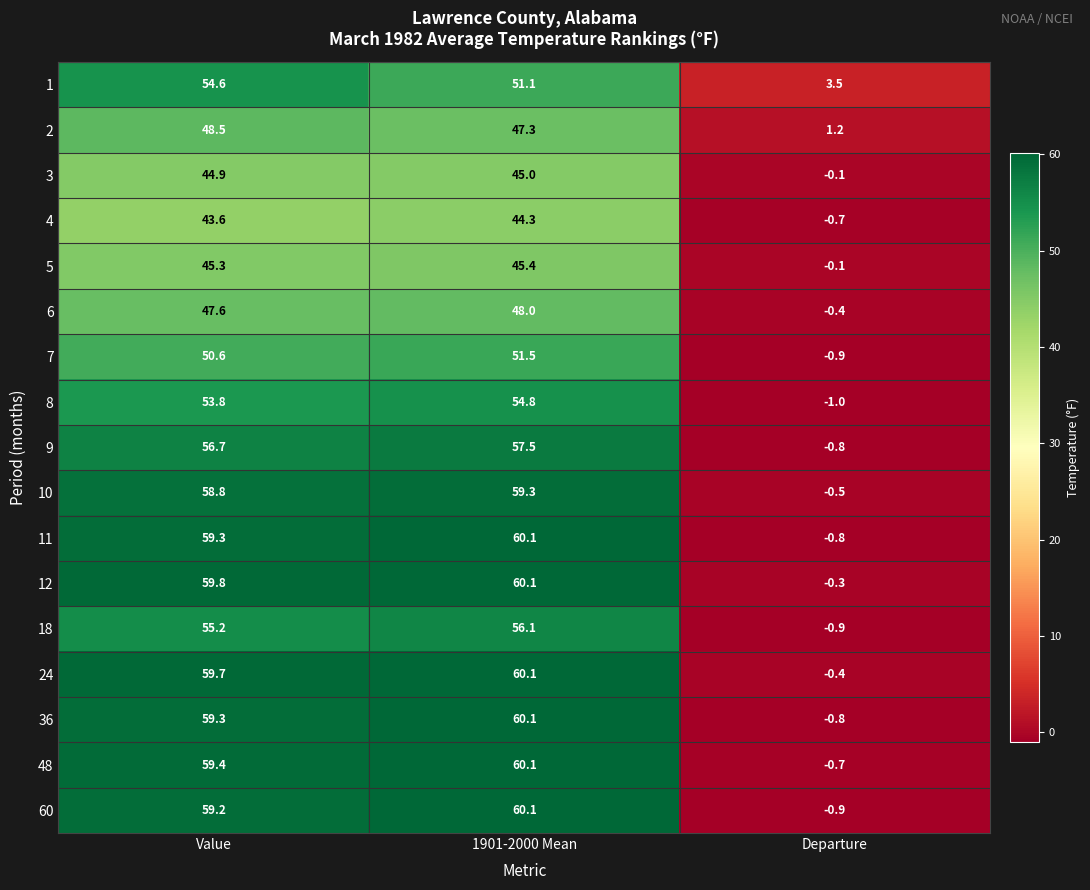

Which series has the largest range (max minus min)?

60